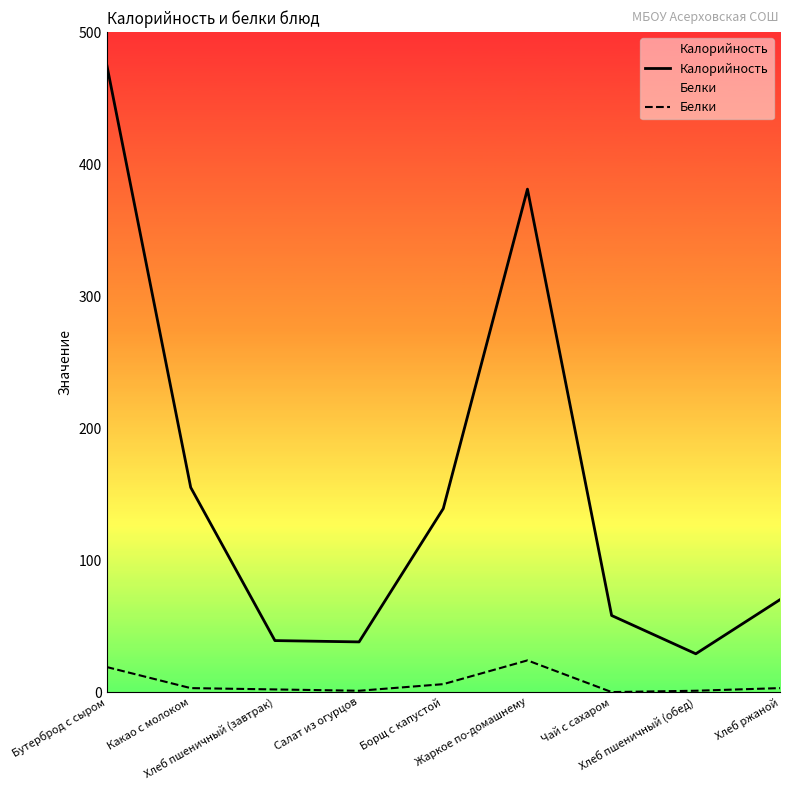

True or false: Белки and Калорийность cross at least once.

False